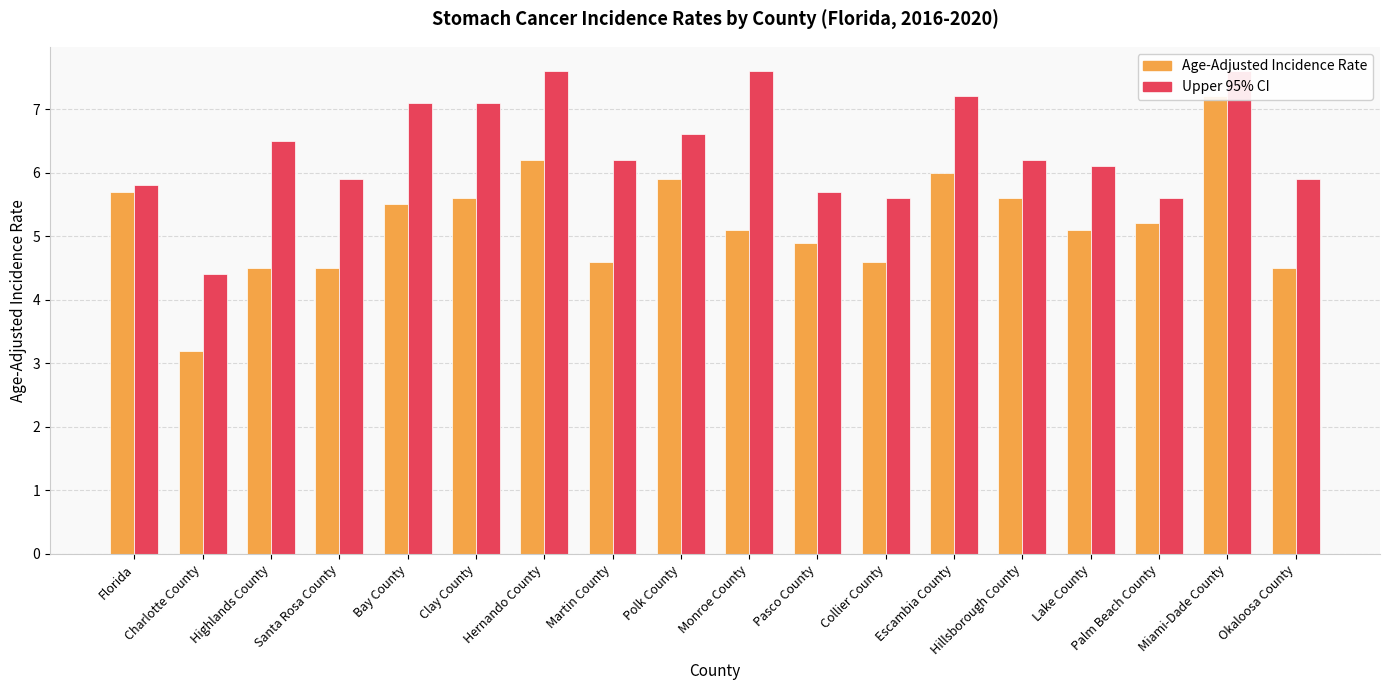

At how many categories does at least one series exceed 4?

18